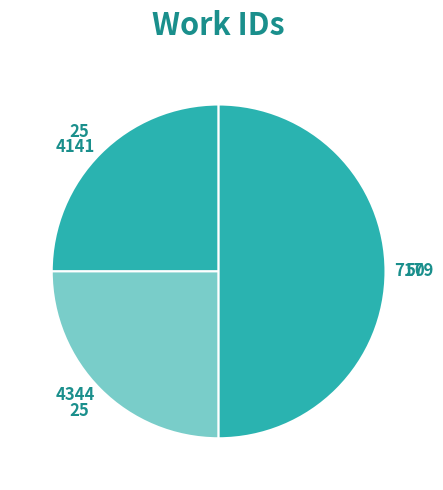

How many segments does this pie chart have?

3